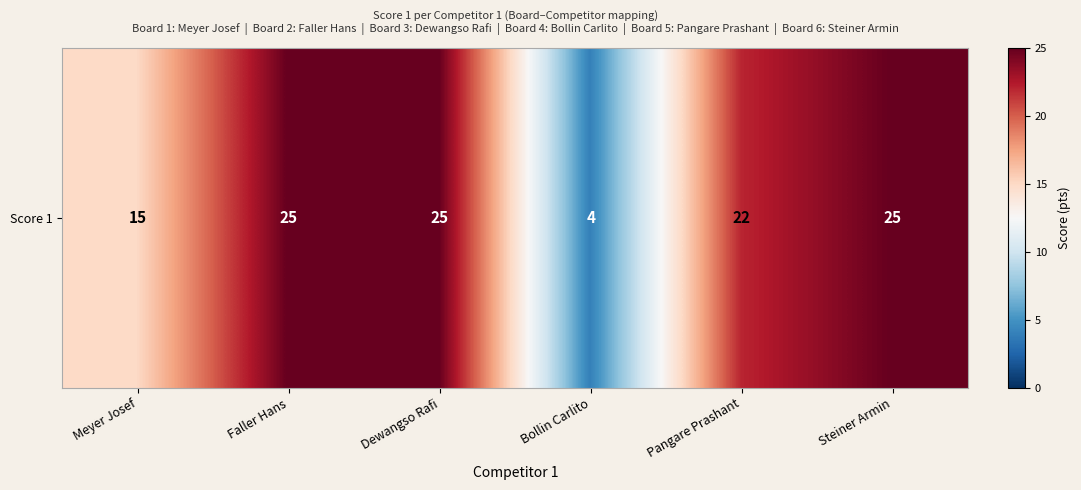

Where is the data nearest to the value 14?

Meyer Josef